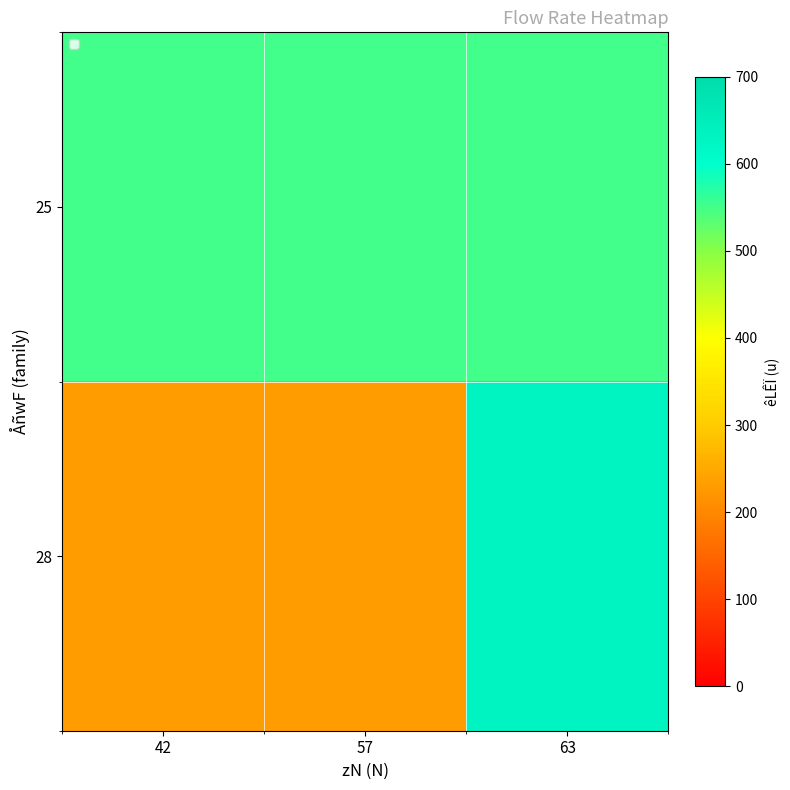

What is the total value across all series at 57?

780